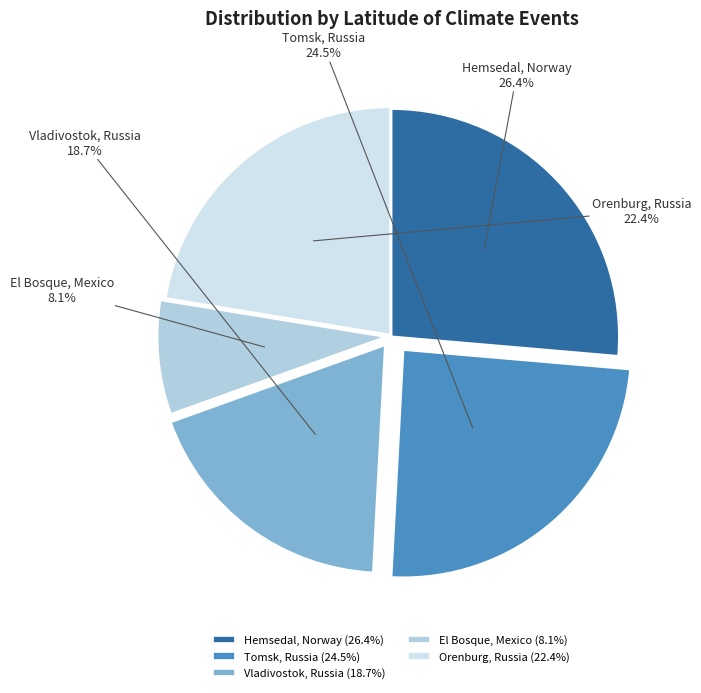

What portion of the pie excludes Hemsedal, Norway?

73.6%